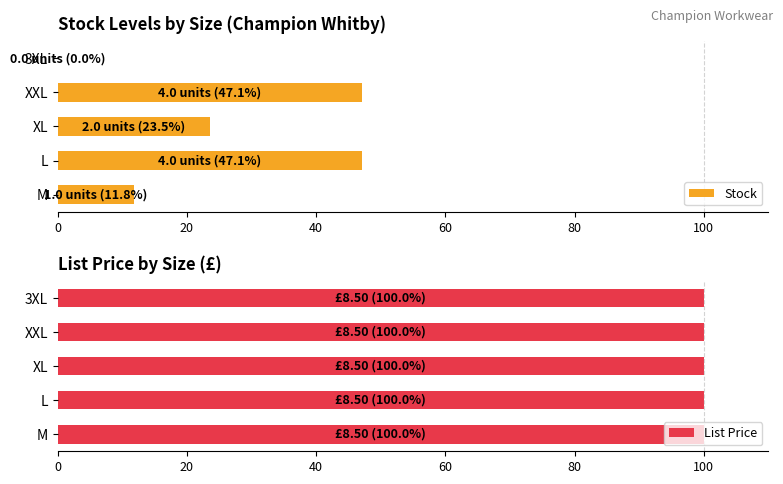

What is the maximum value for Stock?

47.1